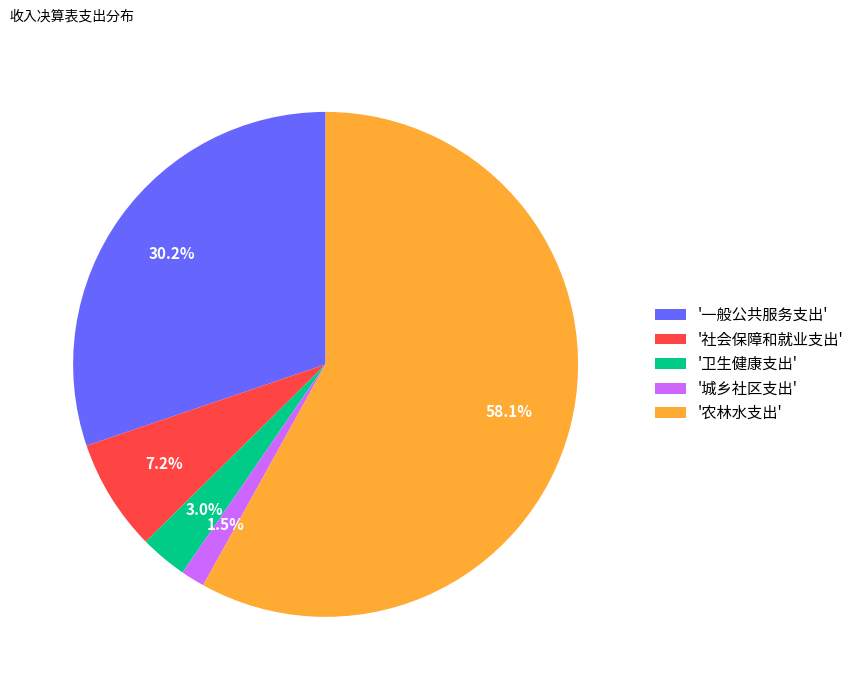

Is the sum of '社会保障和就业支出' and '一般公共服务支出' greater than half?

No